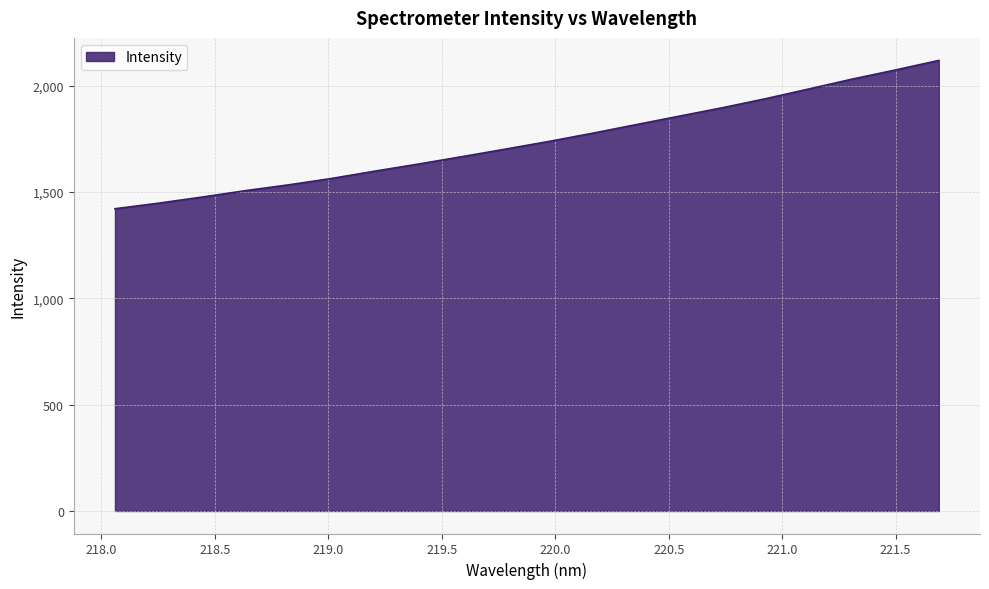

What is the maximum value shown in the chart?

2119.2